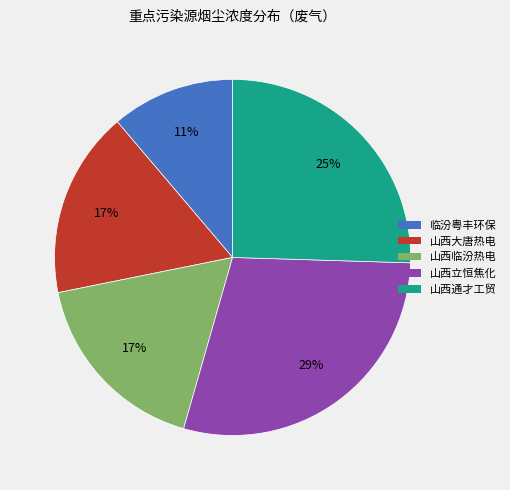

To the nearest percent, what is the difference between the largest and smallest slice percentages?

18%